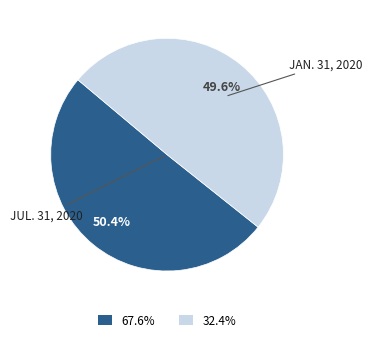

Is there any slice that represents more than half of the pie?

Yes